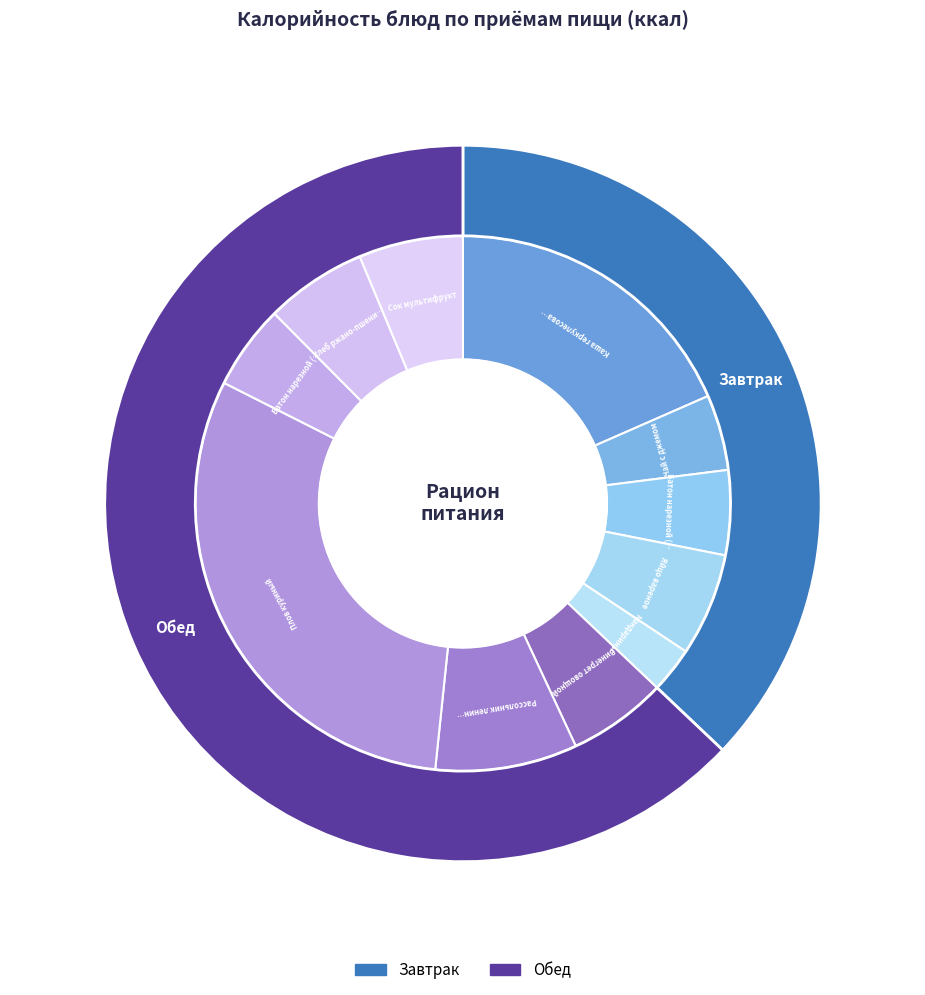

Combined, what portion of the pie is Батон нарезной (завтрак) and Хлеб ржано-пшеничный?

11.3%